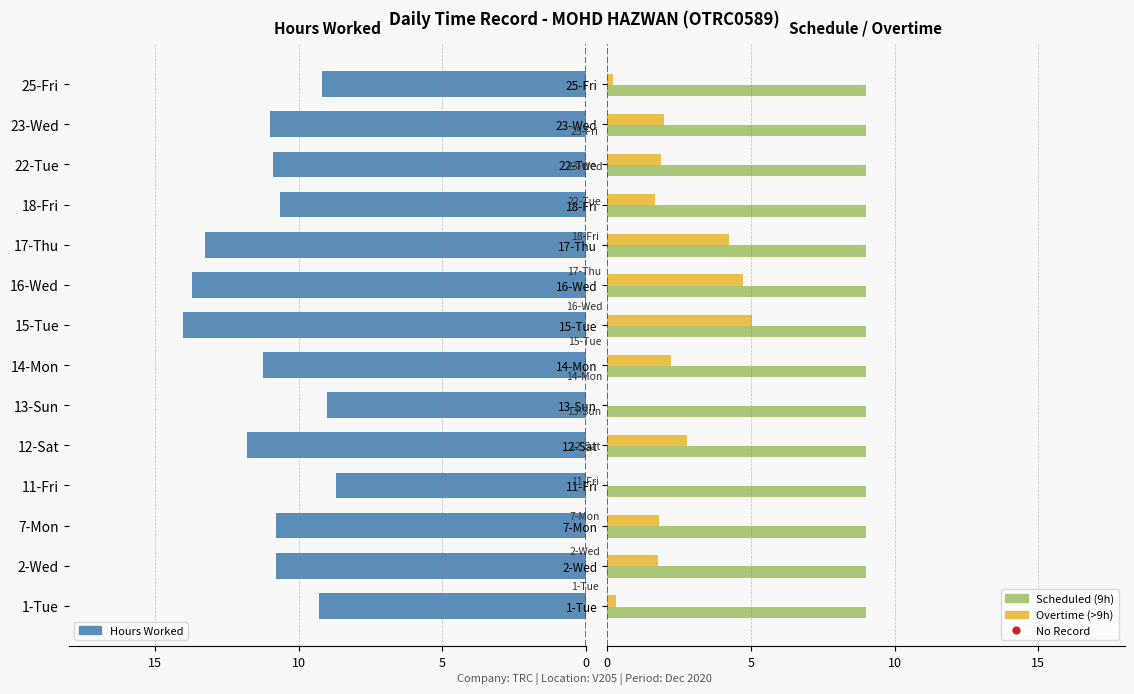

At how many categories does at least one series exceed -6?

14